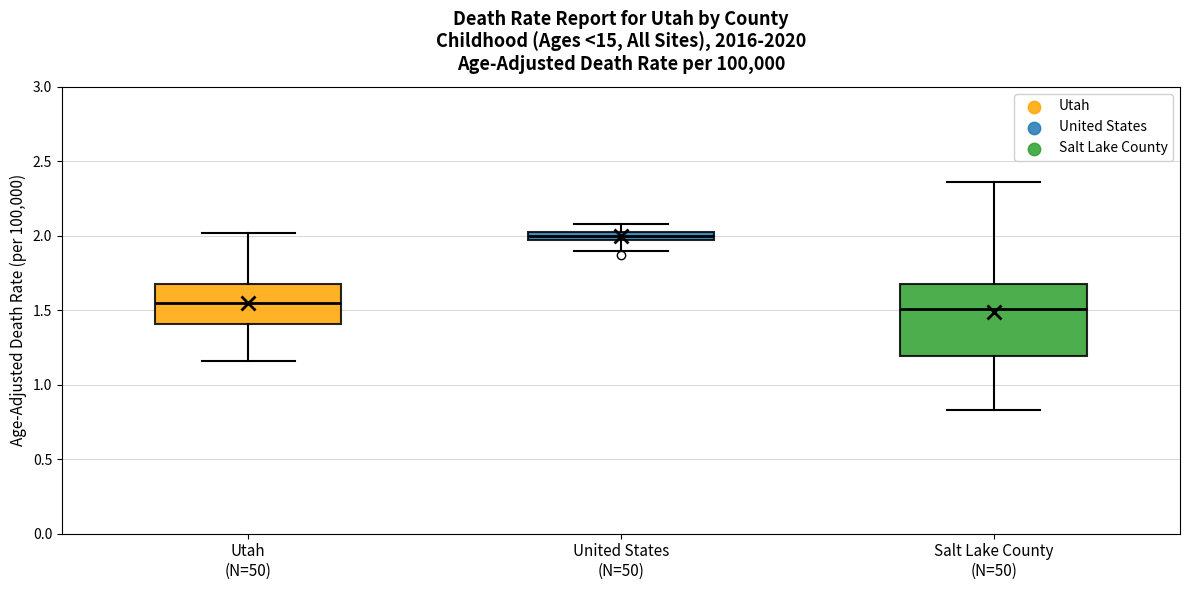

Where is the lower edge of the box for United States (N=50) on the y-axis? The values are not printed on the chart, so give them approximately, as read against the axis.

2.00